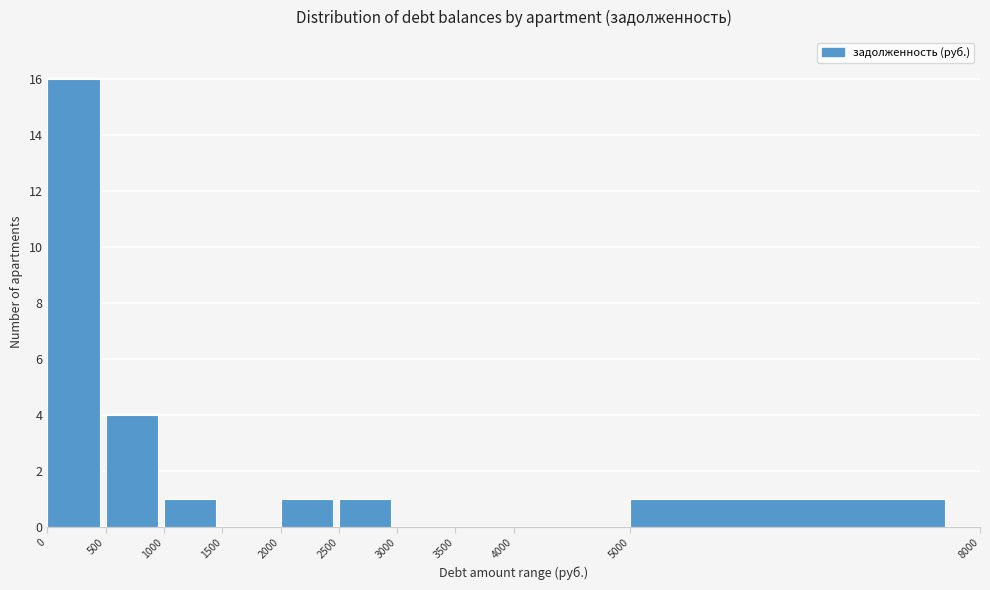

What is the height of the bar covering 2500 to 3000 on the x-axis? The values are not printed on the chart, so give them approximately, as read against the axis.

1